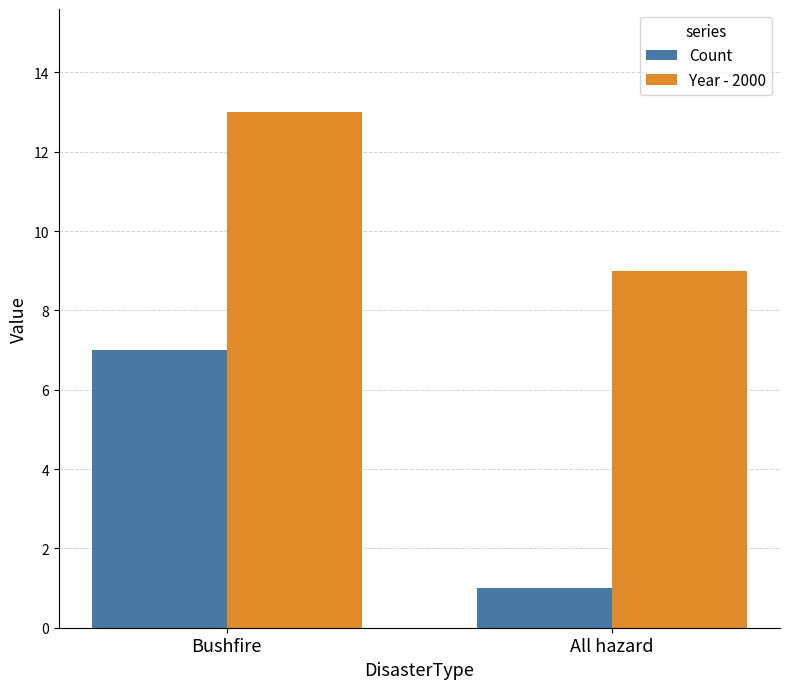

The value of Count at Bushfire is 7. True or false?

True